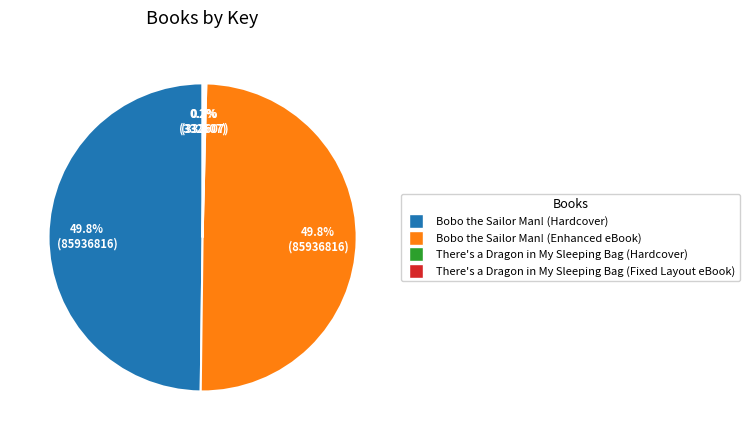

What percentage do Bobo the Sailor Man! (Hardcover) and Bobo the Sailor Man! (Enhanced eBook) together represent?

99.6%